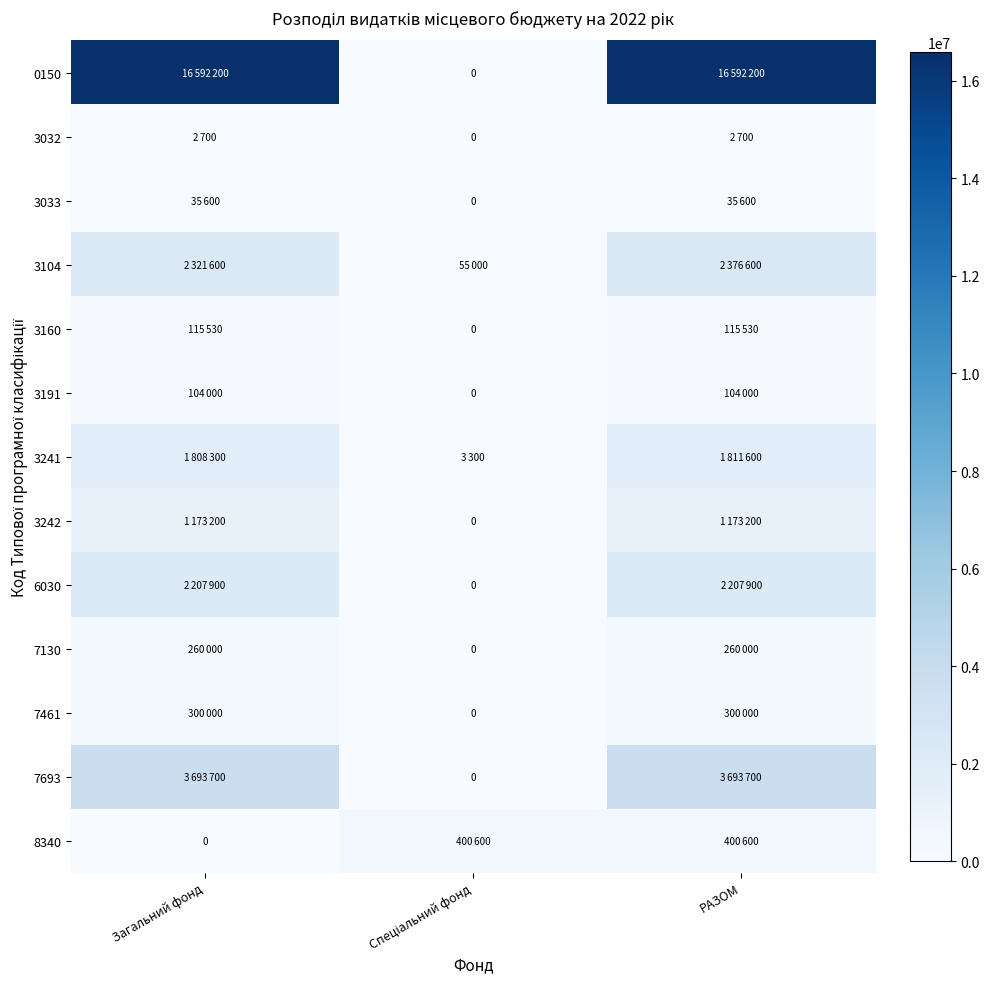

The 3241 series shows 3300 at Спеціальний фонд. True or false?

True